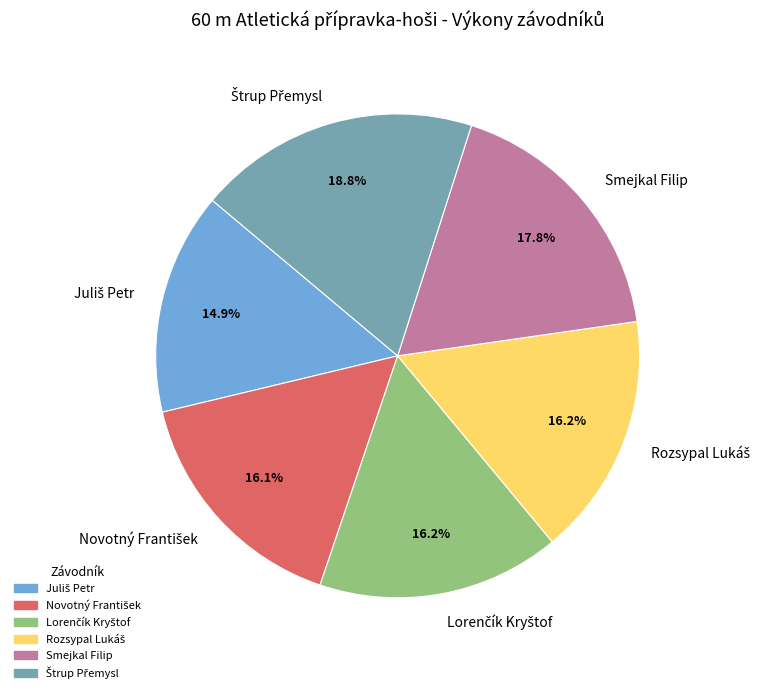

Is there a majority slice in this chart?

No